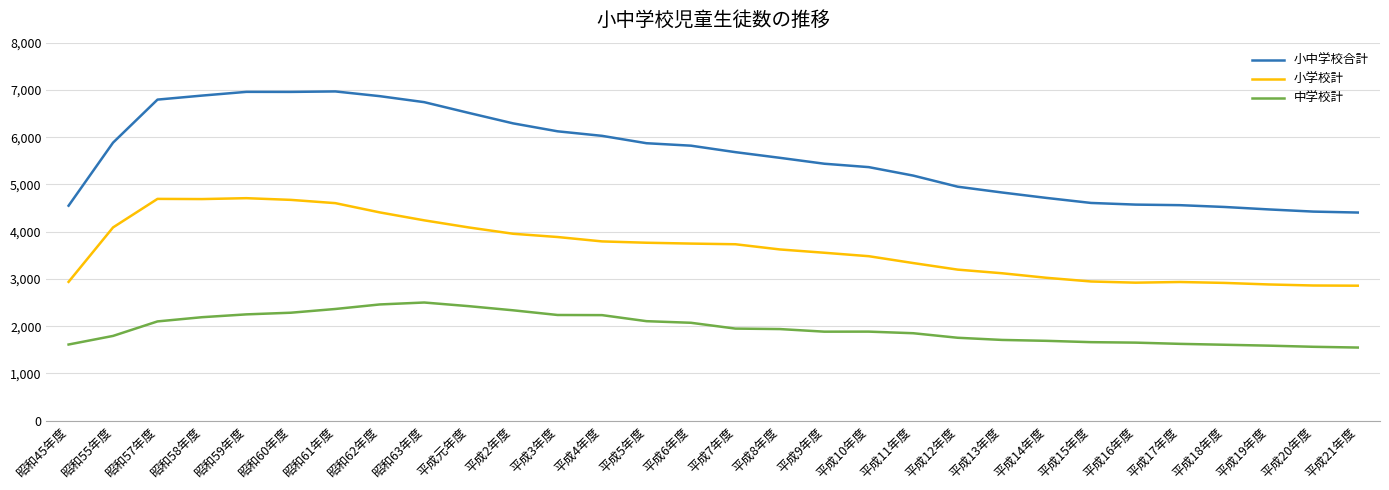

Which series has the largest total across all categories?

小中学校合計